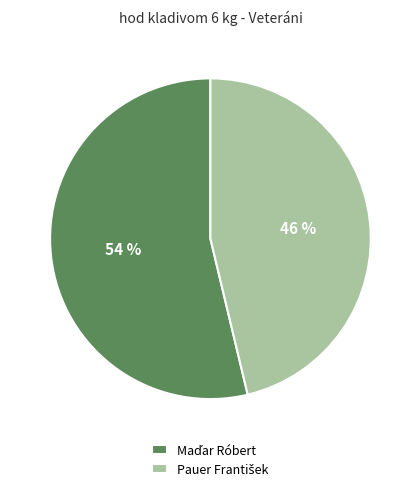

Is there a majority slice in this chart?

Yes